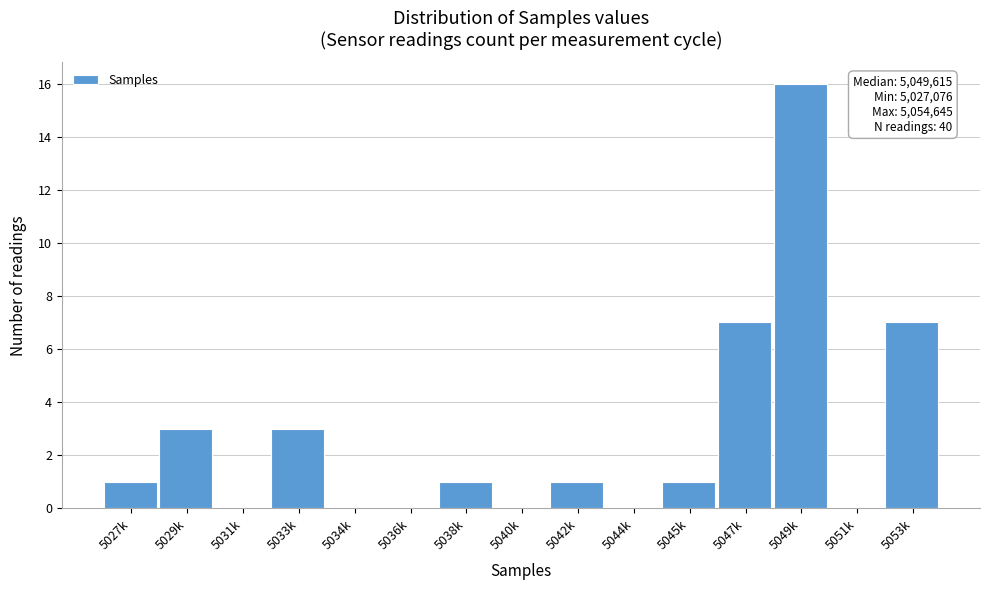

Reading right to left, list all the values displayed in this chart.

5053k=7	5051k=0	5049k=16	5047k=7	5045k=1	5044k=0	5042k=1	5040k=0	5038k=1	5036k=0	5034k=0	5033k=3	5031k=0	5029k=3	5027k=1